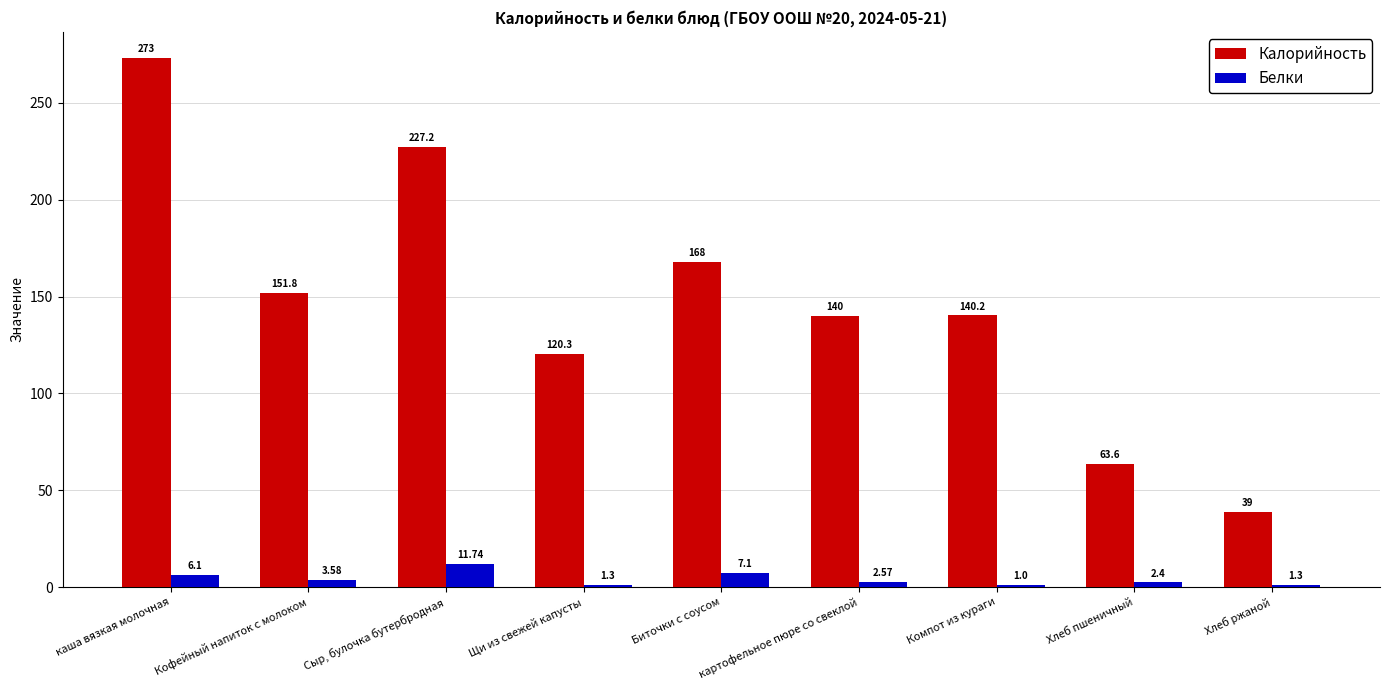

True or false: Калорийность has a value of 140.2 at Компот из кураги.

True